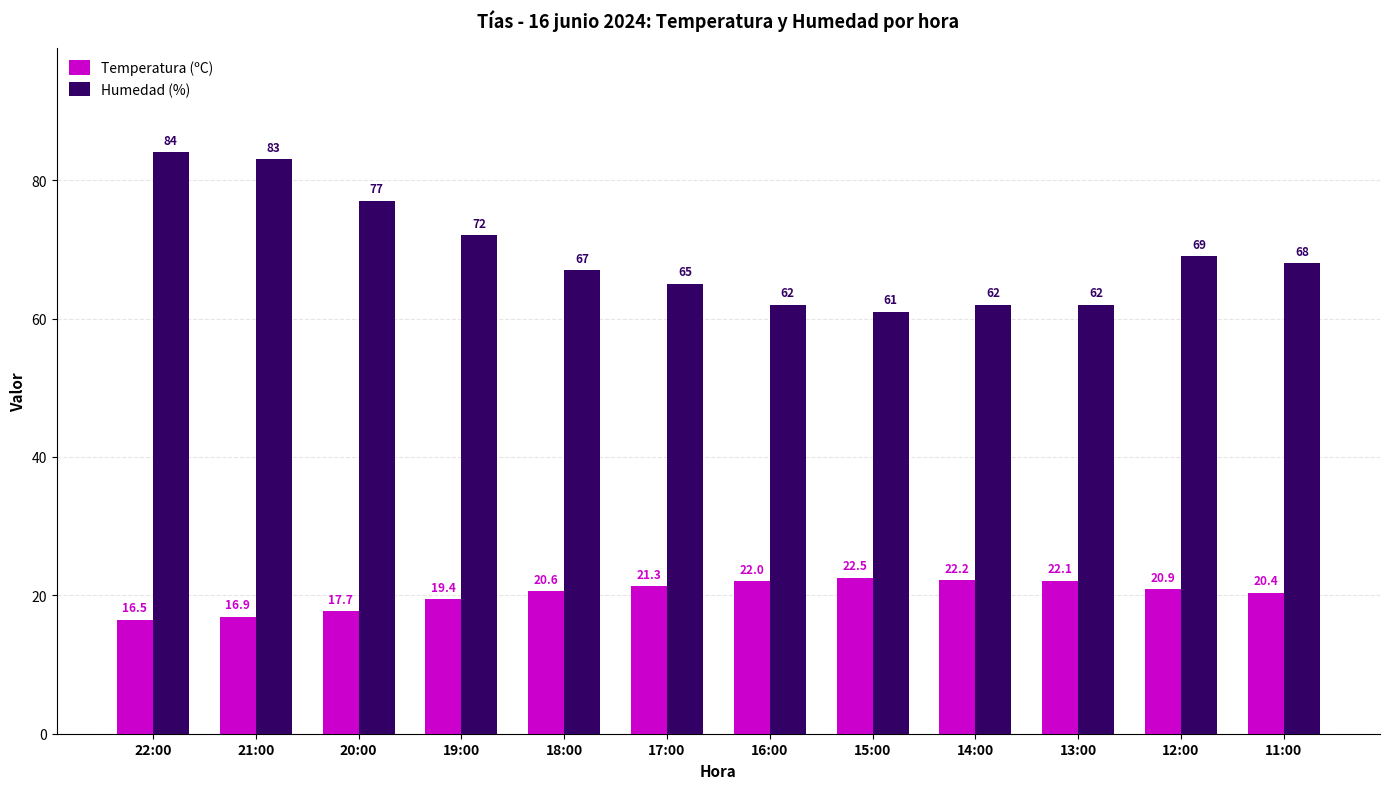

Where is Temperatura (ºC) nearest to the value 19?

19:00